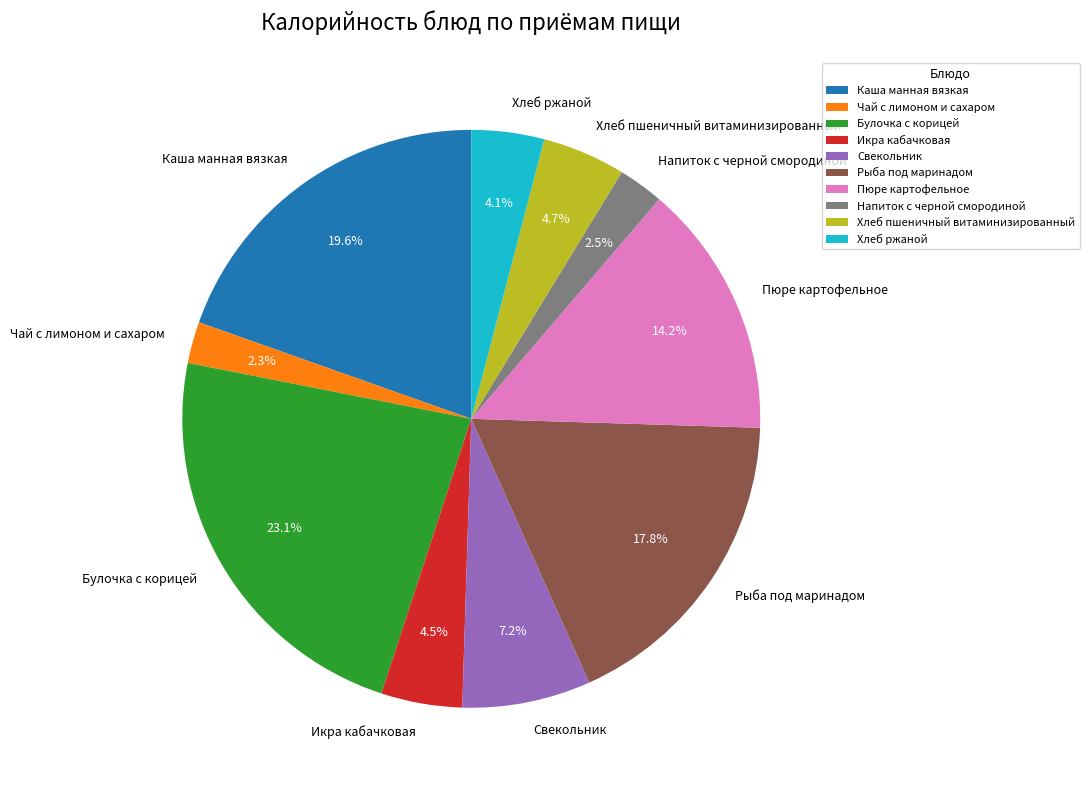

Is the sum of Каша манная вязкая and Рыба под маринадом greater than half?

No